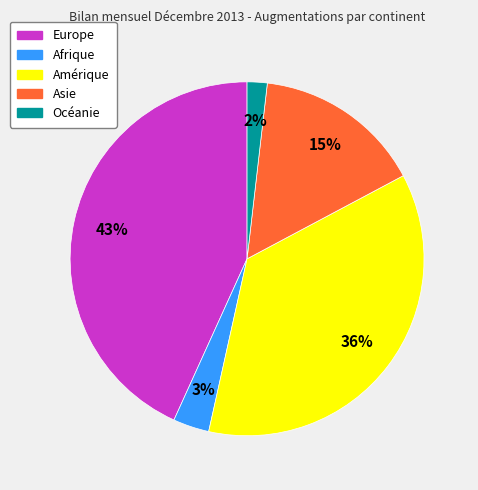

How many slices are in this pie chart?

5